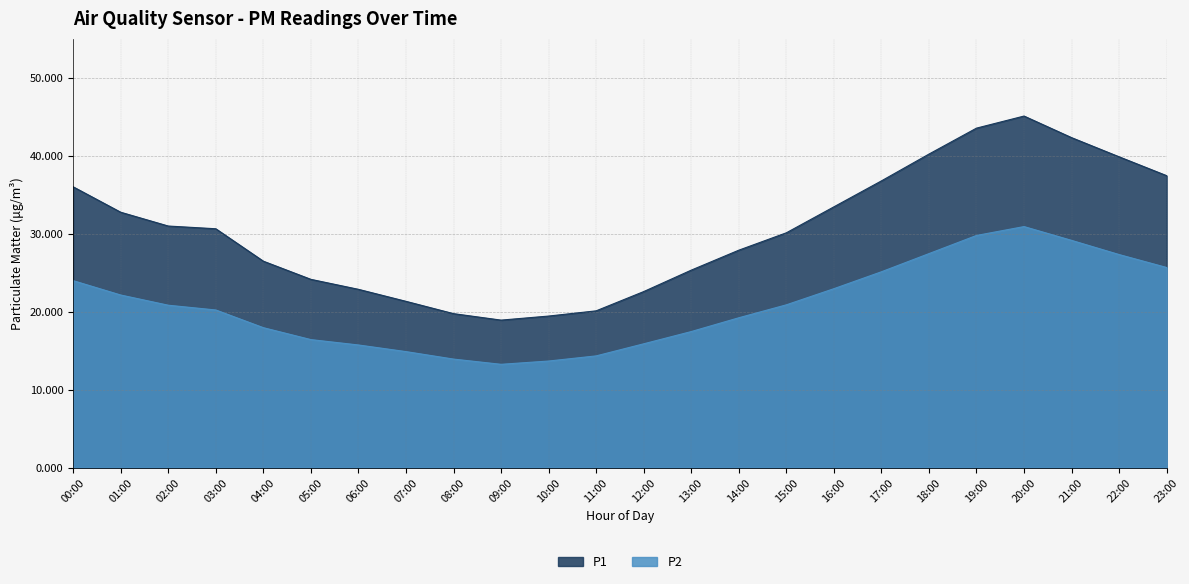

True or false: P2 and P1 intersect in this chart.

False